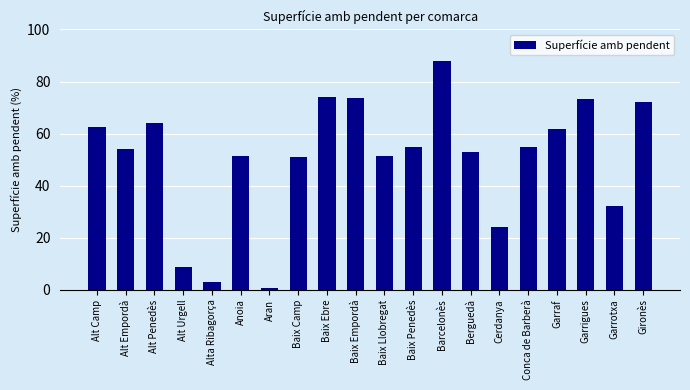

Does the chart contain stacked bars?

No